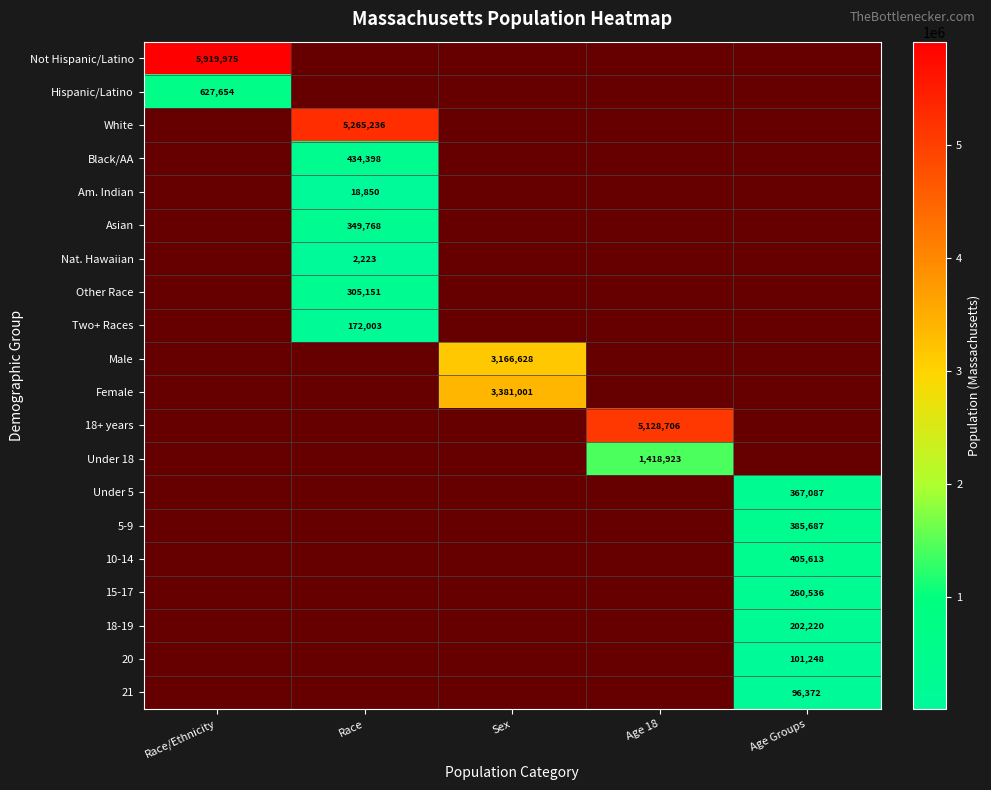

Between Race and Sex, which is larger?

Race